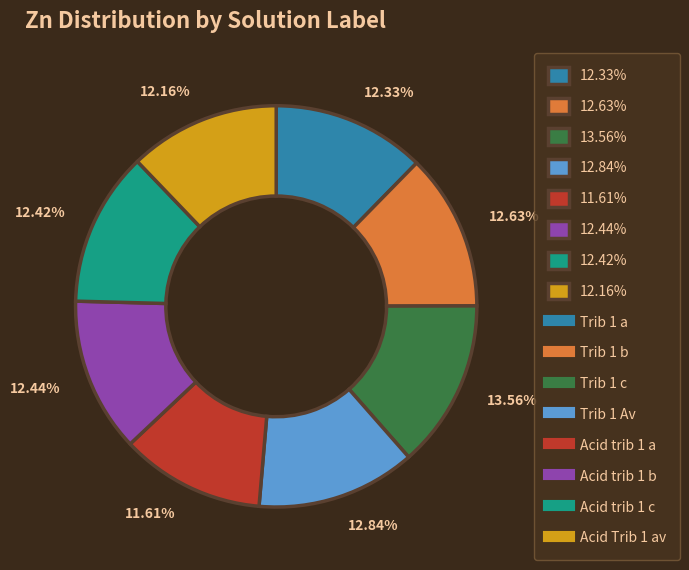

Does any single category account for the majority?

No